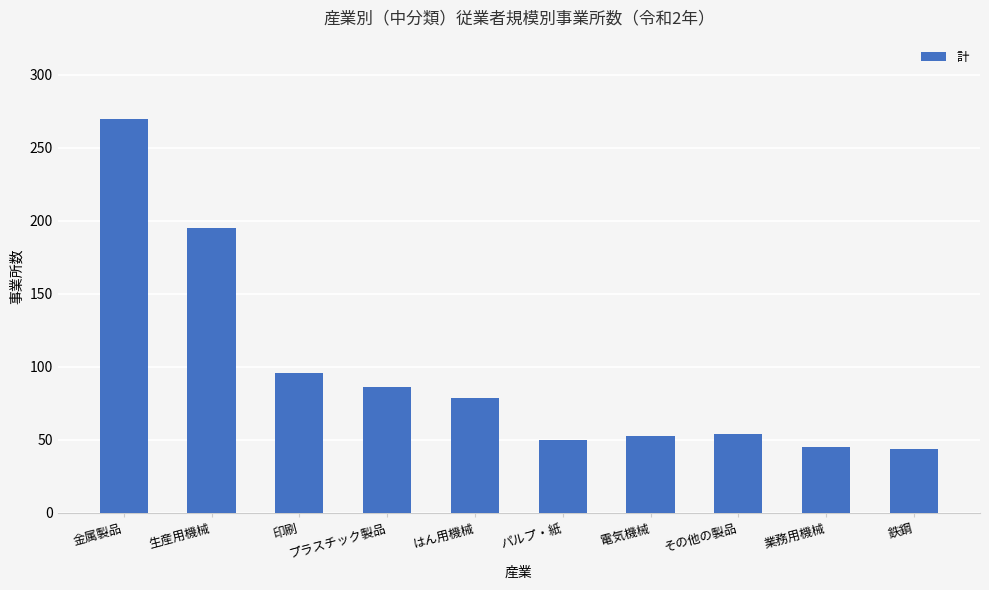

What is the greatest value displayed?

270